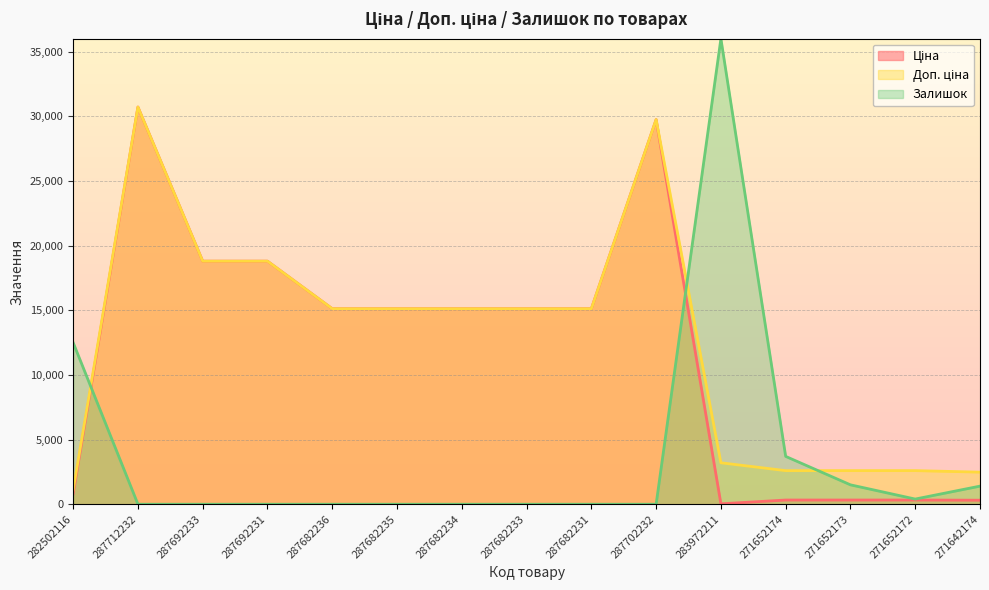

Reading right to left, list all the values displayed in this chart.

Ціна: 271642174=310.3	271652172=324.8	271652173=324.8	271652174=324.8	283972211=32.0	287702232=29747.2	287682231=15120.0	287682233=15120.0	287682234=15120.0	287682235=15120.0	287682236=15120.0	287692231=18796.8	287692233=18796.8	287712232=30717.1	282502116=818.5
Доп. ціна: 271642174=2482.4	271652172=2598.3	271652173=2598.3	271652174=2598.3	283972211=3205.0	287702232=29747.2	287682231=15120.0	287682233=15120.0	287682234=15120.0	287682235=15120.0	287682236=15120.0	287692231=18796.8	287692233=18796.8	287712232=30717.1	282502116=1109.2
Залишок: 271642174=1400.0	271652172=400.0	271652173=1500.0	271652174=3700.0	283972211=36000.0	287702232=0.0	287682231=0.0	287682233=0.0	287682234=0.0	287682235=0.0	287682236=0.0	287692231=0.0	287692233=0.0	287712232=0.0	282502116=12500.0